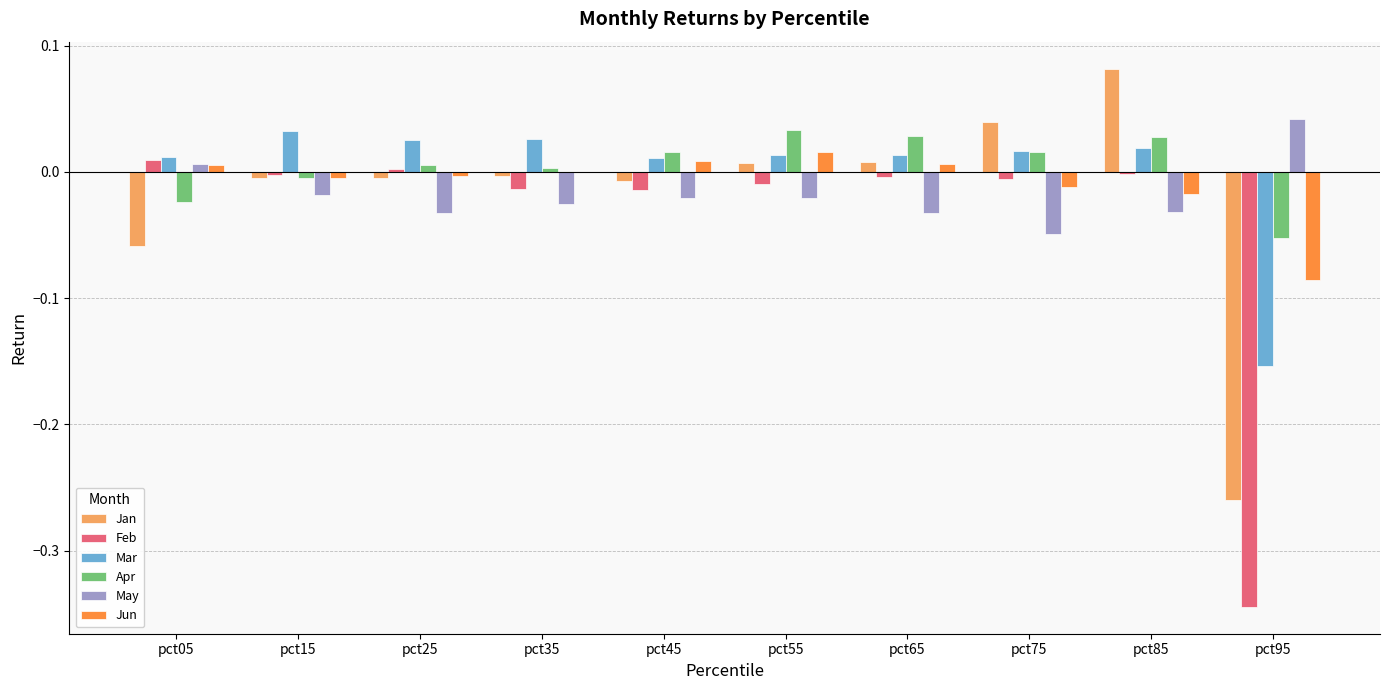

Which category has the highest value across all series?

pct85